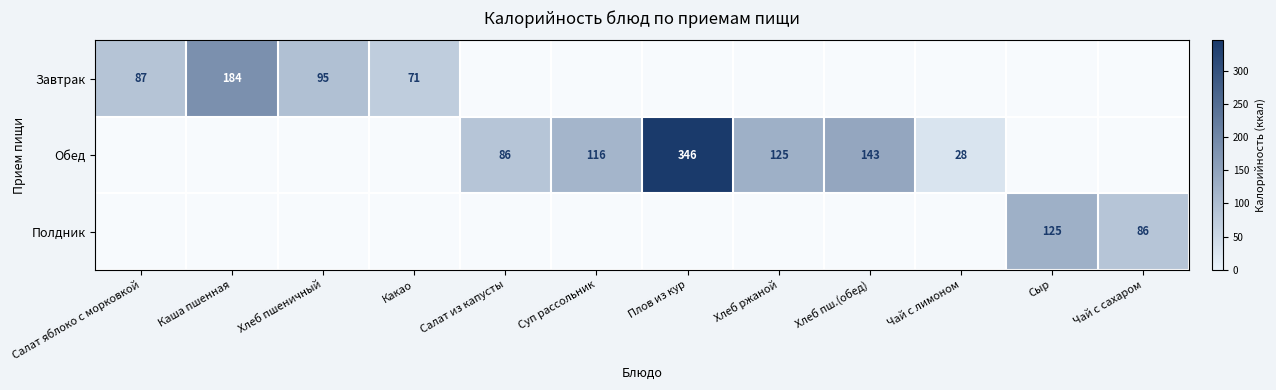

The Завтрак series shows 184 at Каша пшенная. True or false?

True